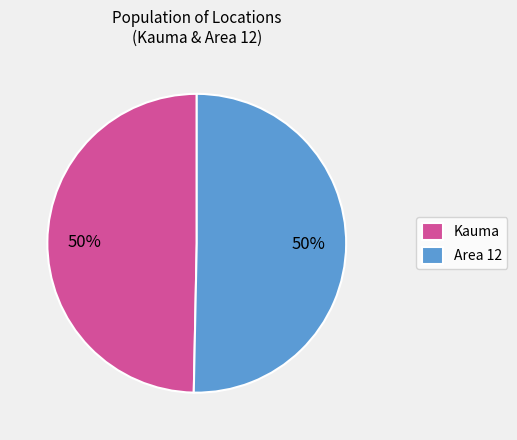

To the nearest percent, what is the combined percentage of Area 12 and Kauma?

100%